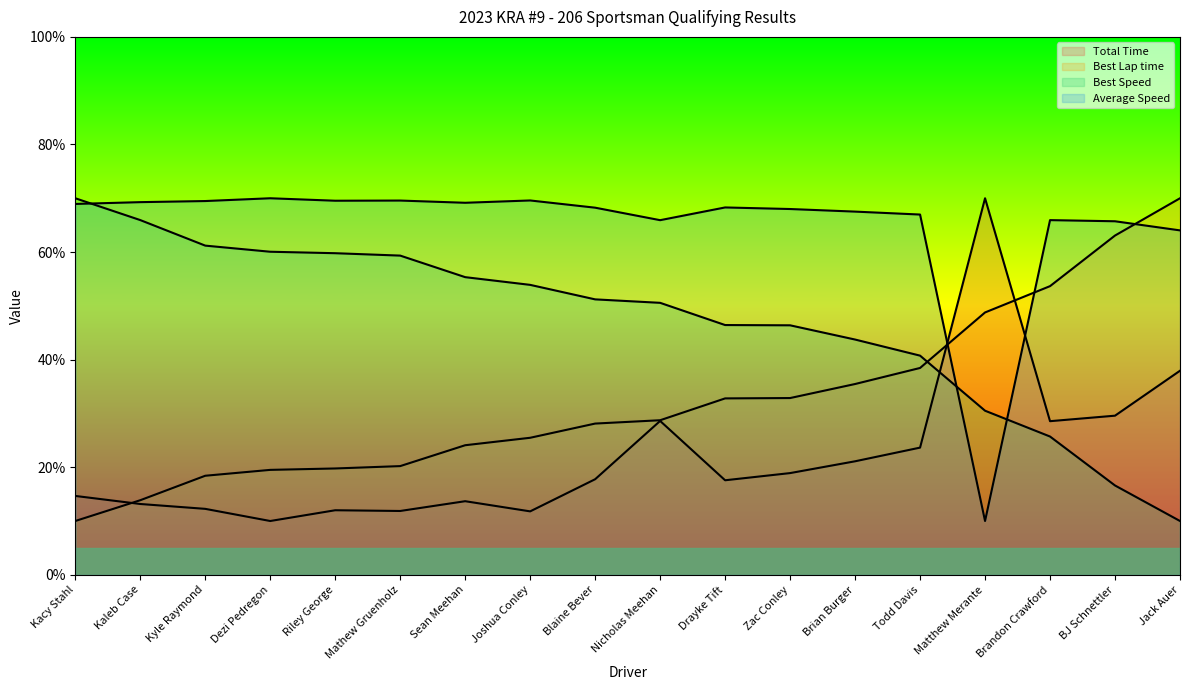

True or false: Average Speed and Best Speed cross at least once.

True